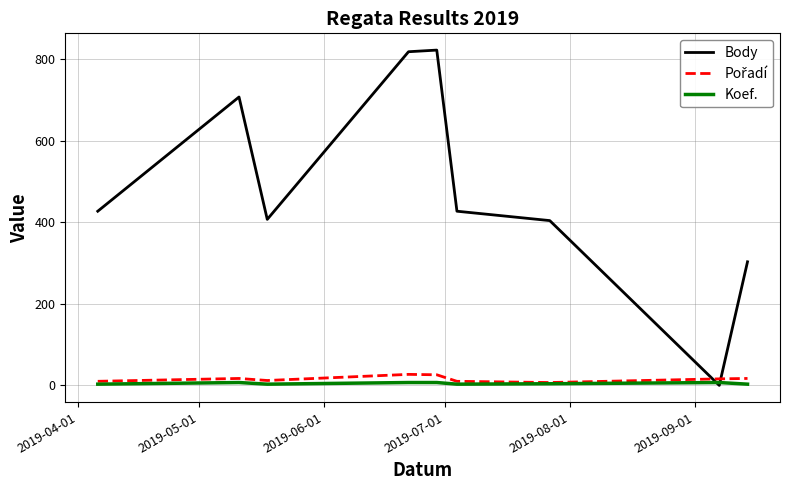

Which series has the largest total across all categories?

Body